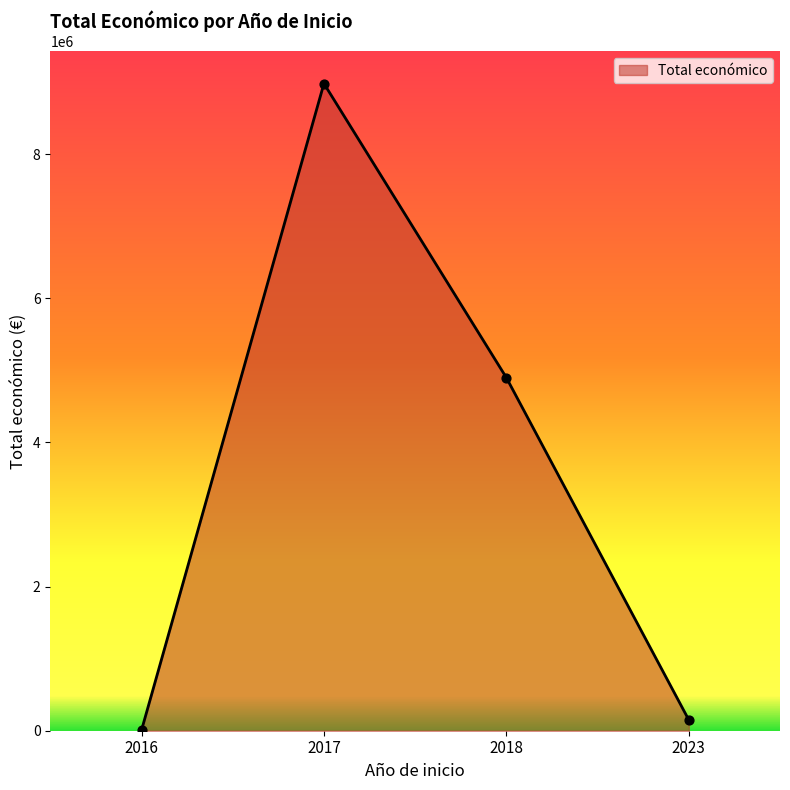

What is the ratio of the value at 2023 to the value at 2017?

0.0